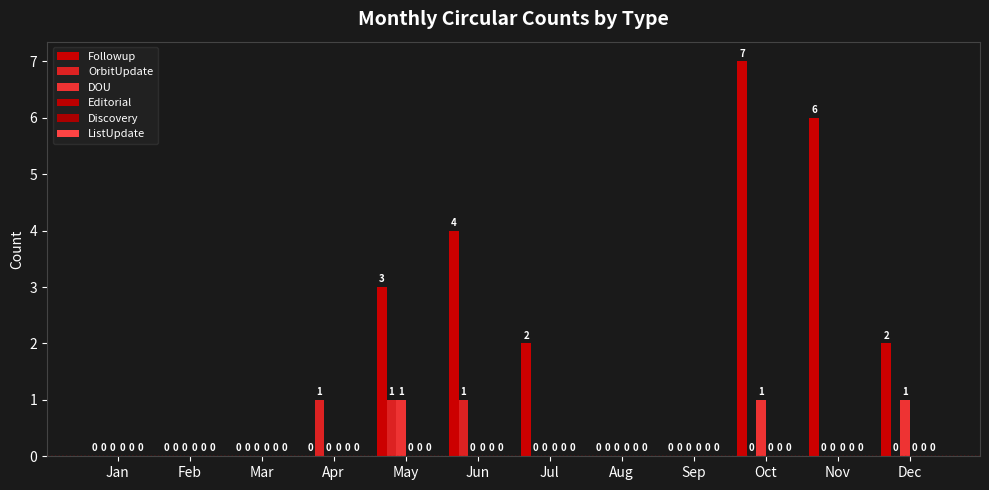

Are the bars horizontal?

No